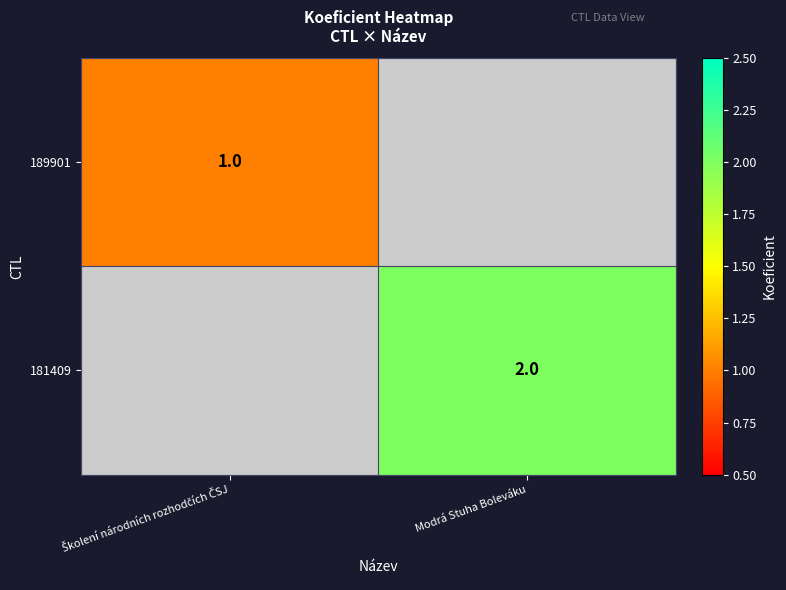

True or false: 181409 has a value of 2 at Modrá Stuha Boleváku.

True